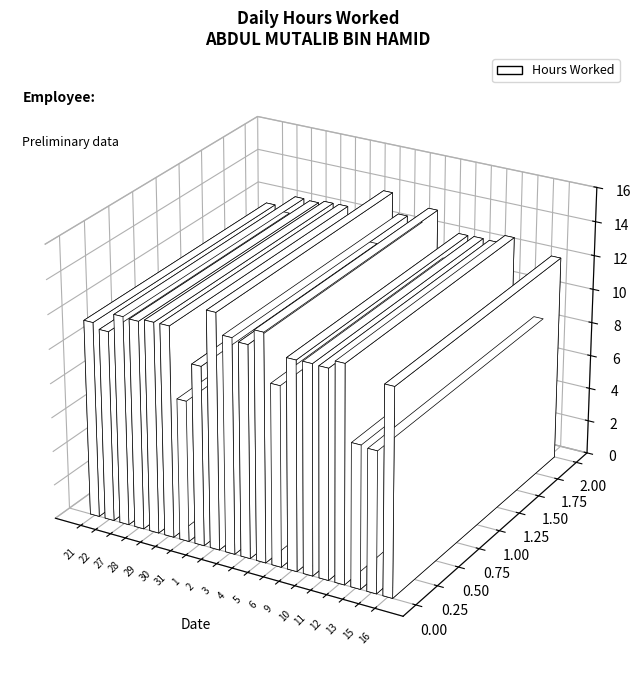

True or false: the data shows 12.1 at 16.

True